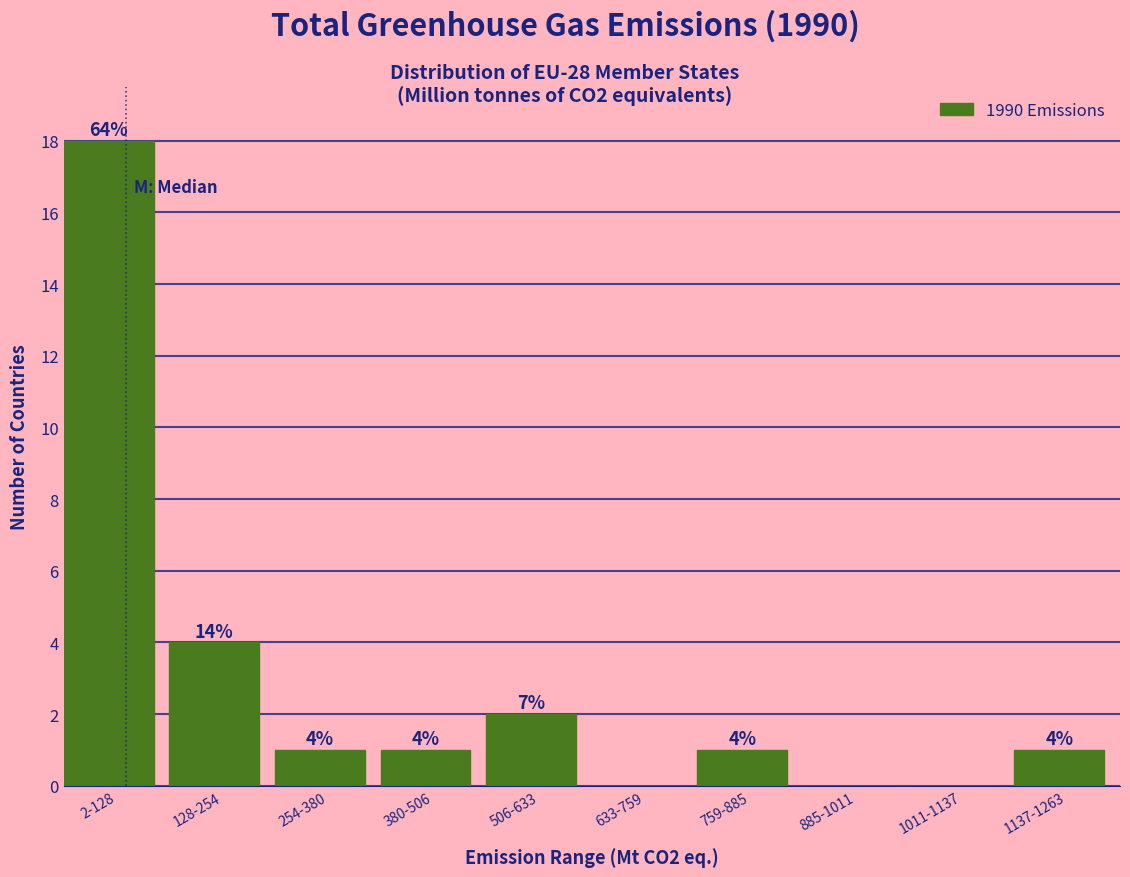

Reading left to right, transcribe all the data shown in this chart.

2-128=18	128-254=4	254-380=1	380-506=1	506-633=2	633-759=0	759-885=1	885-1011=0	1011-1137=0	1137-1263=1